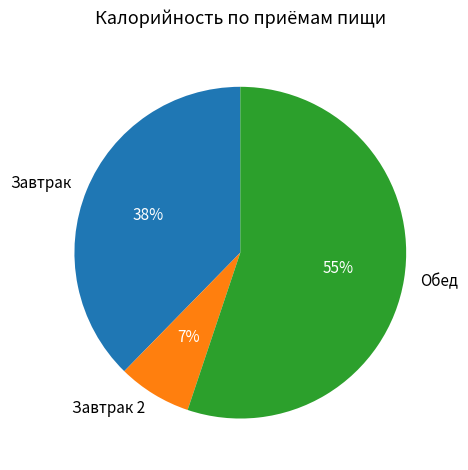

How many slices are in this pie chart?

3